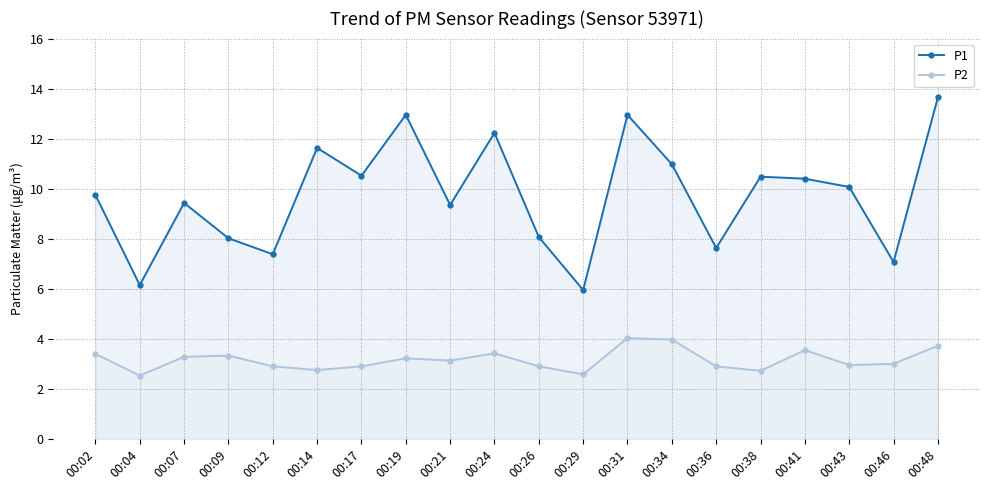

How many lines are shown in the chart?

2